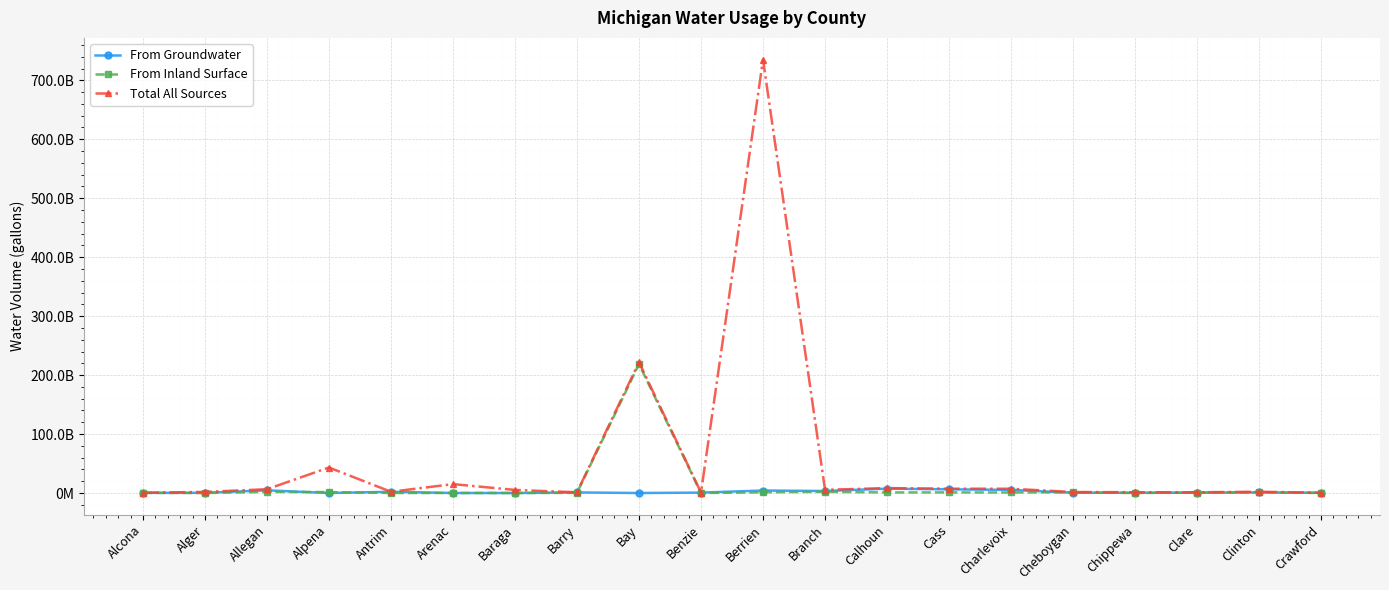

What are all the series names shown in the legend?

From Groundwater, From Inland Surface, Total All Sources